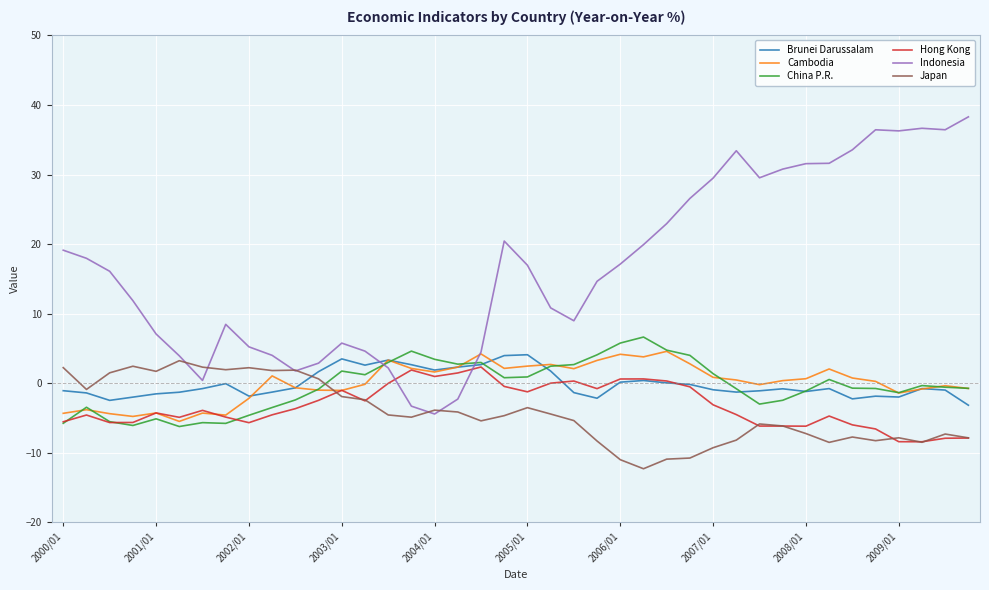

Which series has the largest range (max minus min)?

Indonesia